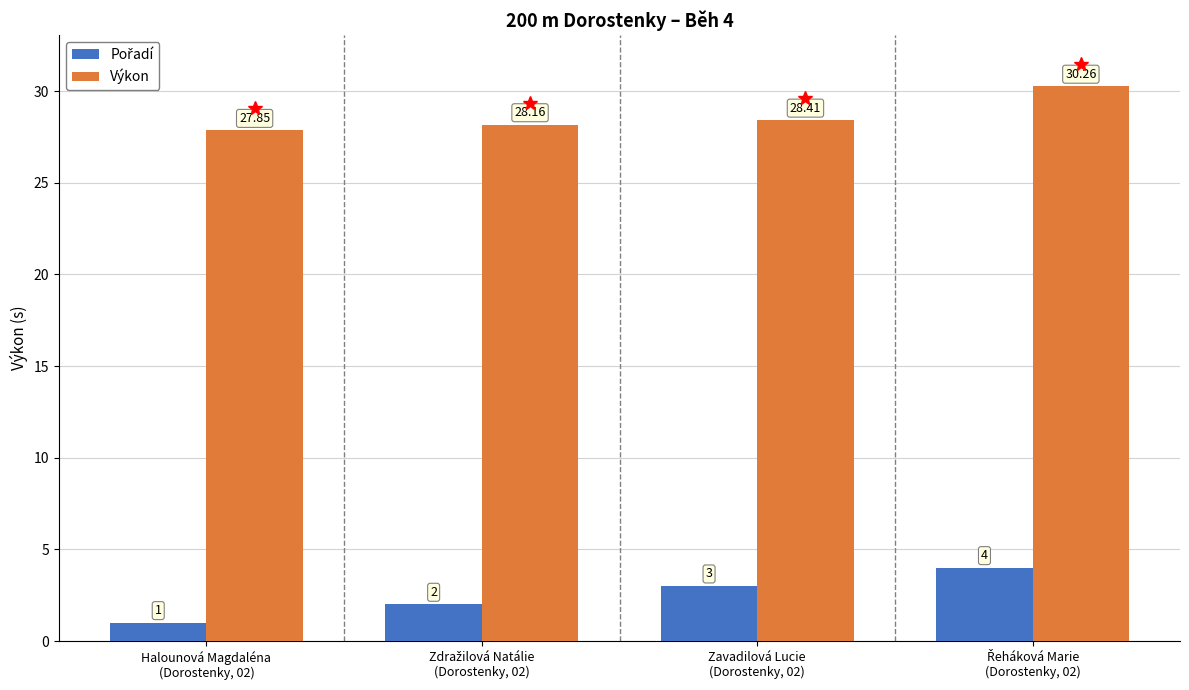

At how many categories does at least one series exceed 26?

4